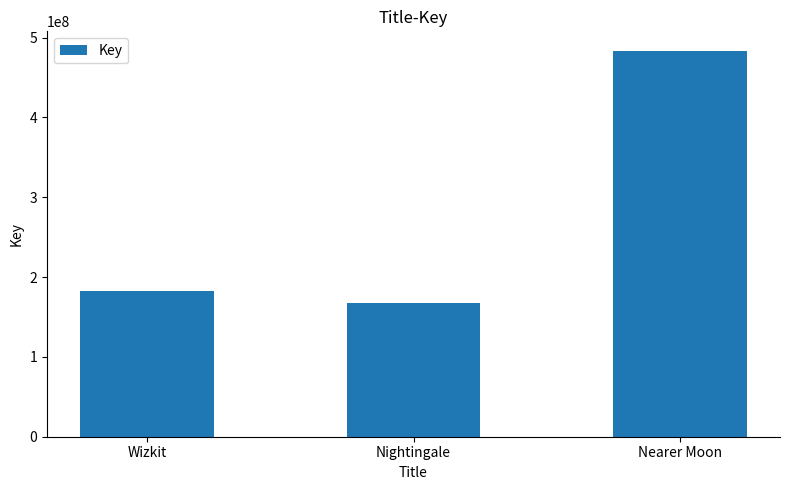

Rank the categories by value from lowest to highest.

Nightingale, Wizkit, Nearer Moon